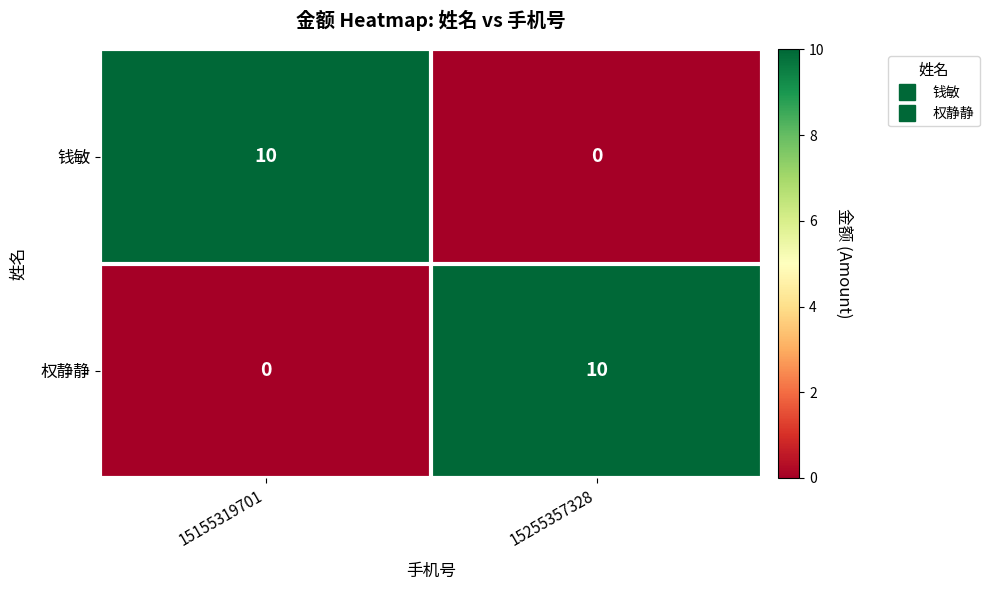

At 15155319701, list the series in order from smallest to largest.

权静静, 钱敏